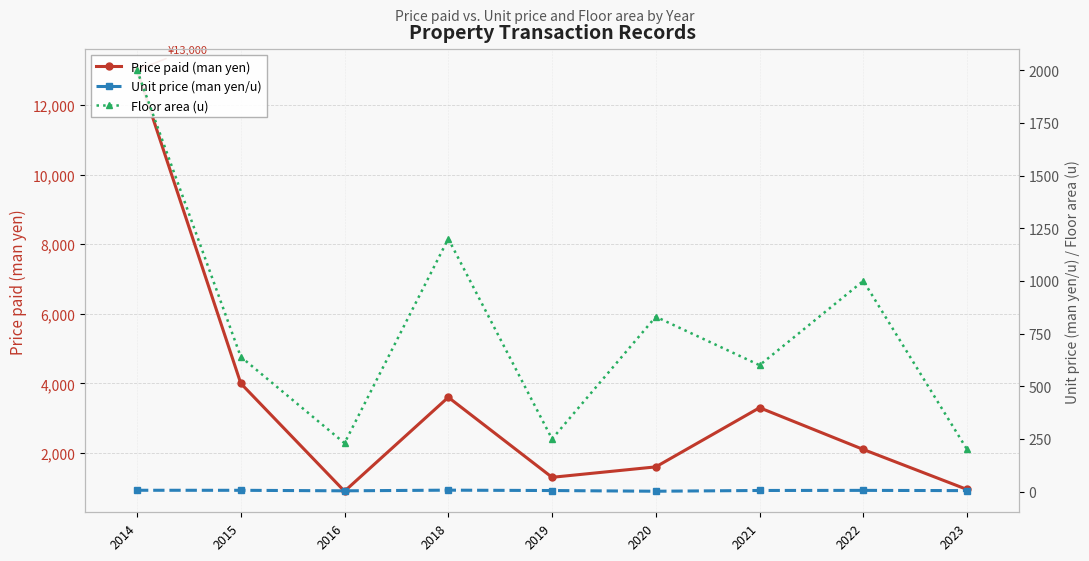

What is the value of the Unit price (man yen/u) point at the 8th from the left?

6.0